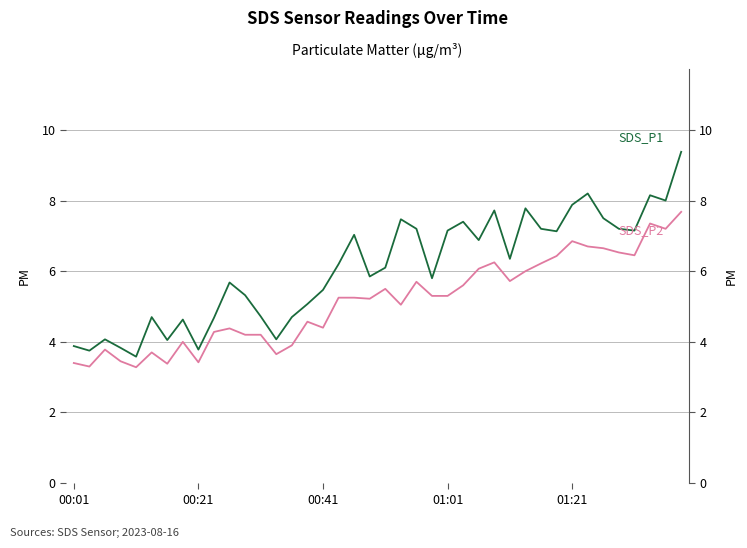

Reading left to right, extract all data points from this chart.

SDS_P1: 3.9	3.8	4.1	3.8	3.6	4.7	4.0	4.6	3.8	4.7	5.7	5.3	4.7	4.1	4.7	5.1	5.5	6.2	7.0	5.8	6.1	7.5	7.2	5.8	7.2	7.4	6.9	7.7	6.3	7.8	7.2	7.1	7.9	8.2	7.5	7.2	7.2	8.2	8.0	9.4
SDS_P2: 3.4	3.3	3.8	3.5	3.3	3.7	3.4	4.0	3.4	4.3	4.4	4.2	4.2	3.6	3.9	4.6	4.4	5.2	5.2	5.2	5.5	5.0	5.7	5.3	5.3	5.6	6.1	6.2	5.7	6.0	6.2	6.4	6.8	6.7	6.7	6.5	6.5	7.3	7.2	7.7